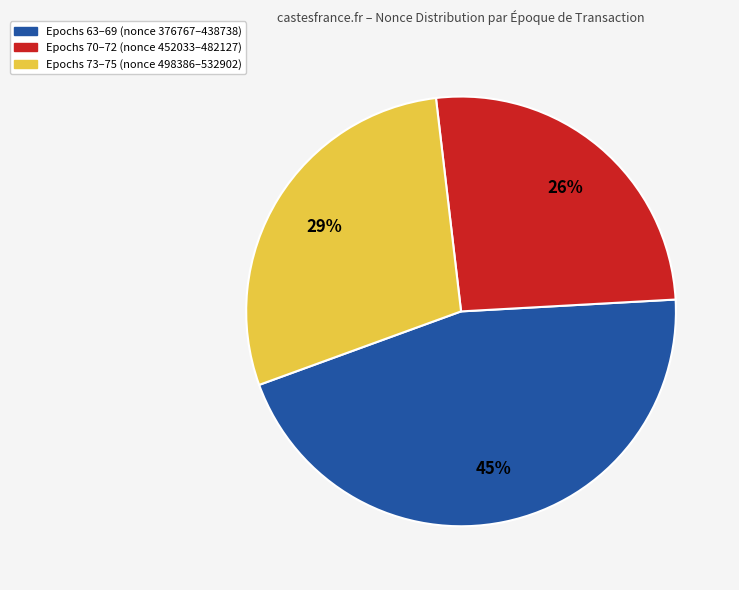

Is there a majority slice in this chart?

No